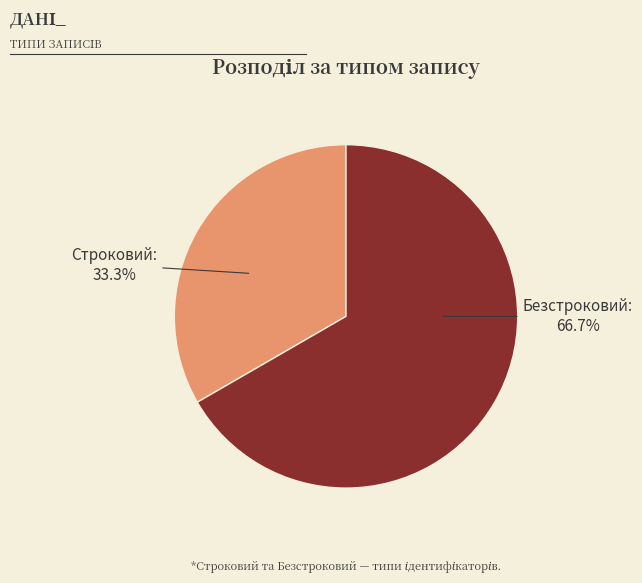

What is the smallest slice in the pie chart?

Строковий